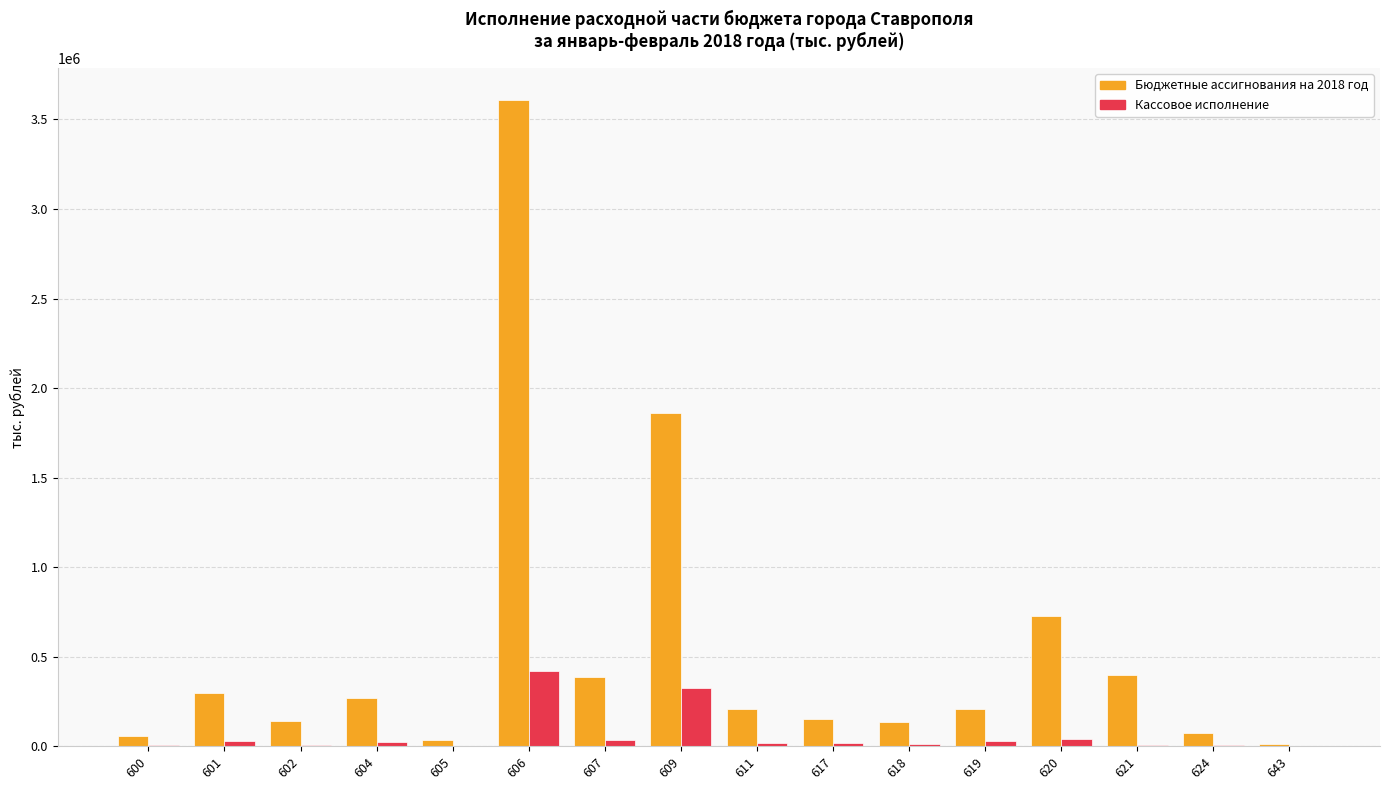

What is the highest value of the Кассовое исполнение series?

420277